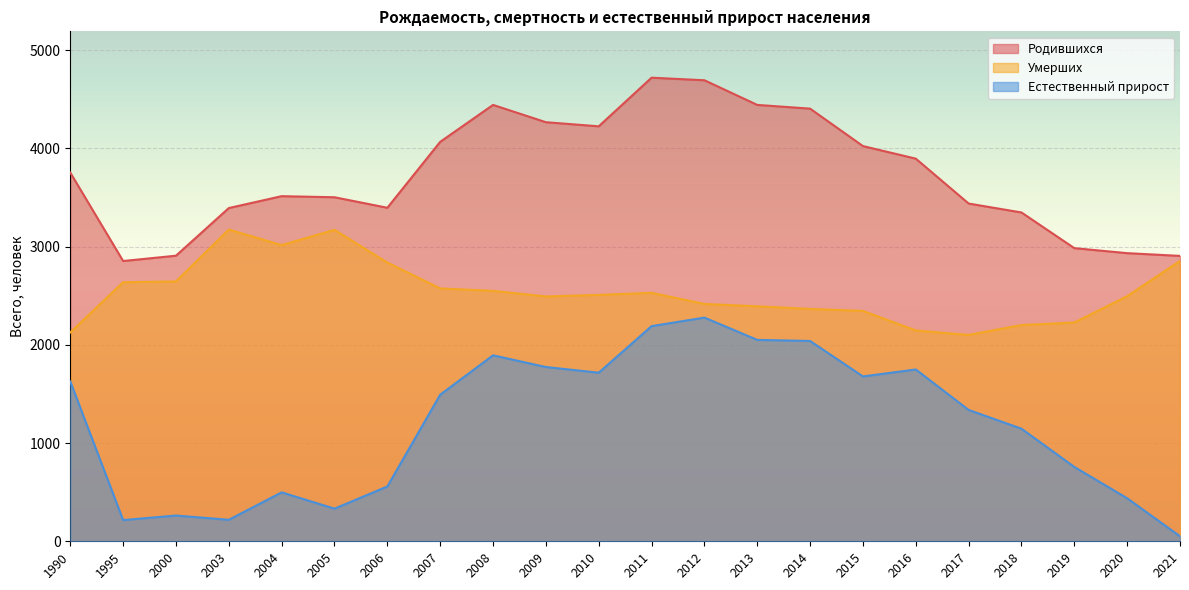

What is the approximate value of Родившихся at 2014, to the nearest 100?

4400